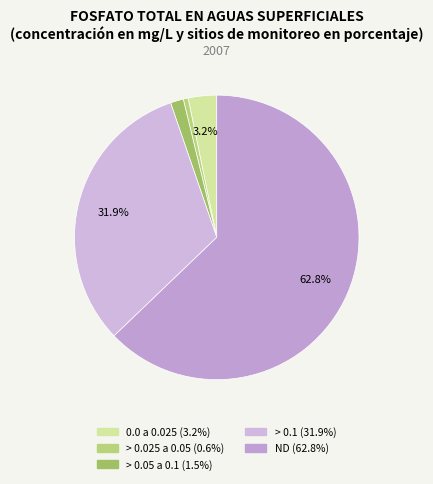

How many segments does this pie chart have?

5